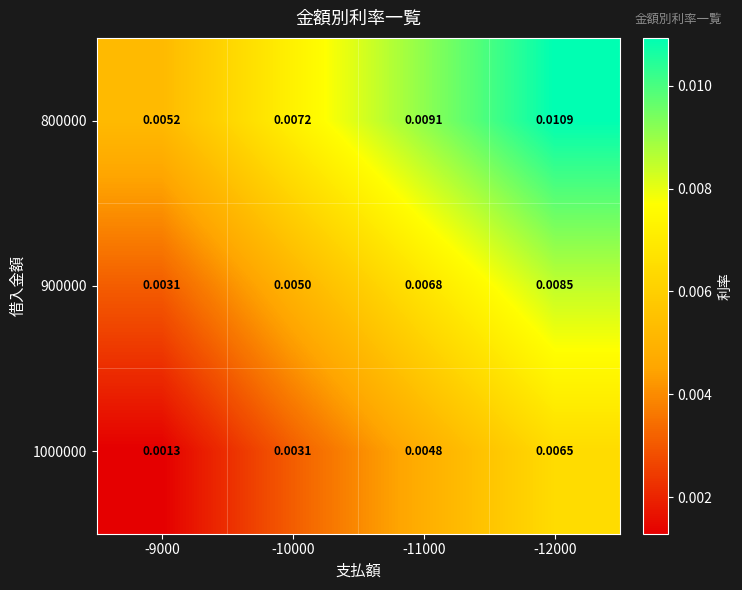

Is the value of 1000000 at -9000 greater than the value of 800000 at -11000?

No